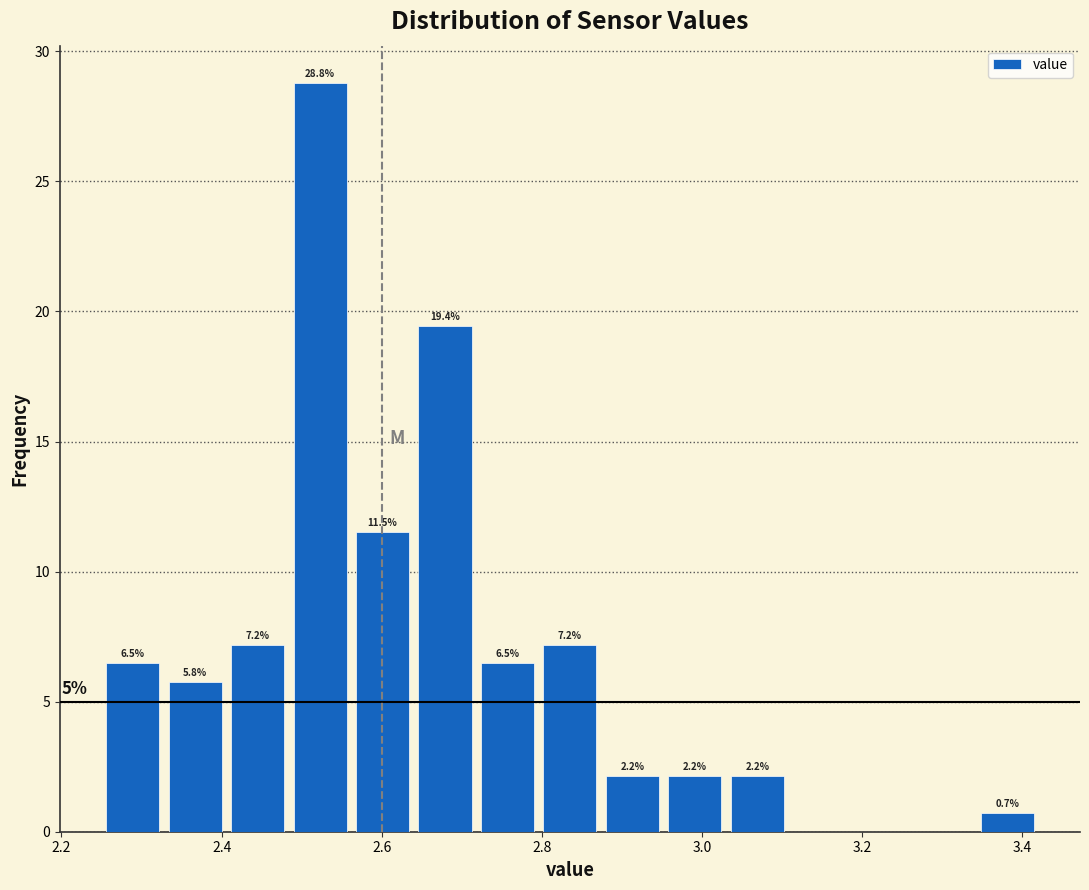

Read against the x-axis, roughly where is the centre of the tallest bar?

2.52